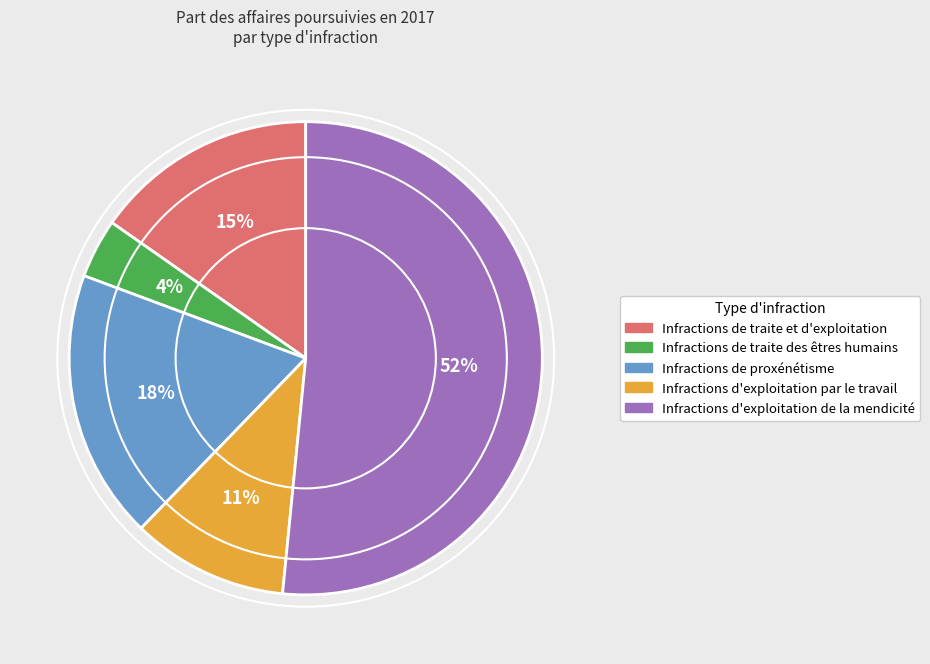

Which has a higher value, Infractions de traite des êtres humains or Infractions d'exploitation par le travail?

Infractions d'exploitation par le travail